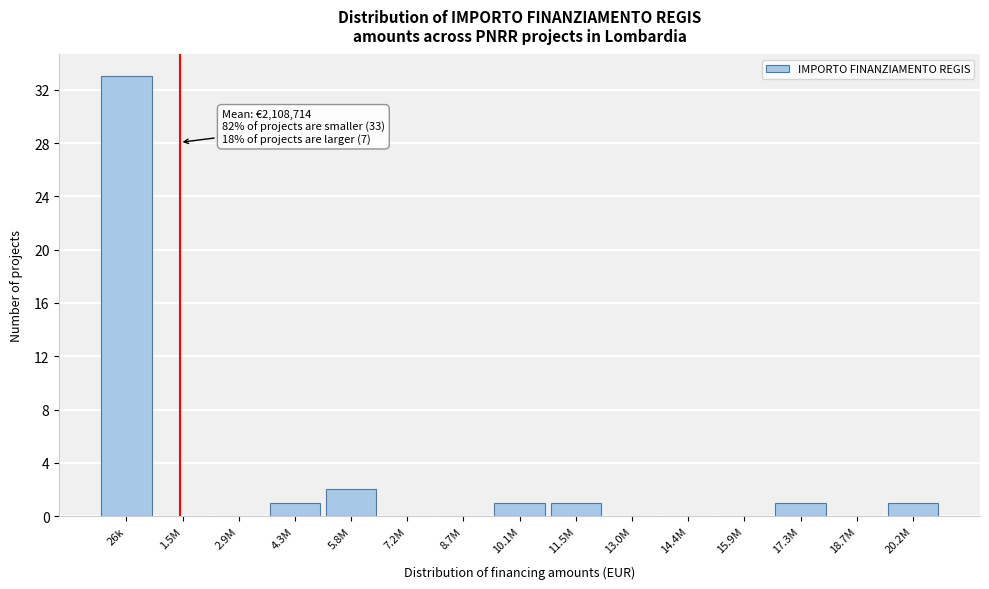

Reading right to left, transcribe all the data shown in this chart.

20.2M=1	18.7M=0	17.3M=1	15.9M=0	14.4M=0	13.0M=0	11.5M=1	10.1M=1	8.7M=0	7.2M=0	5.8M=2	4.3M=1	2.9M=0	1.5M=0	26k=33